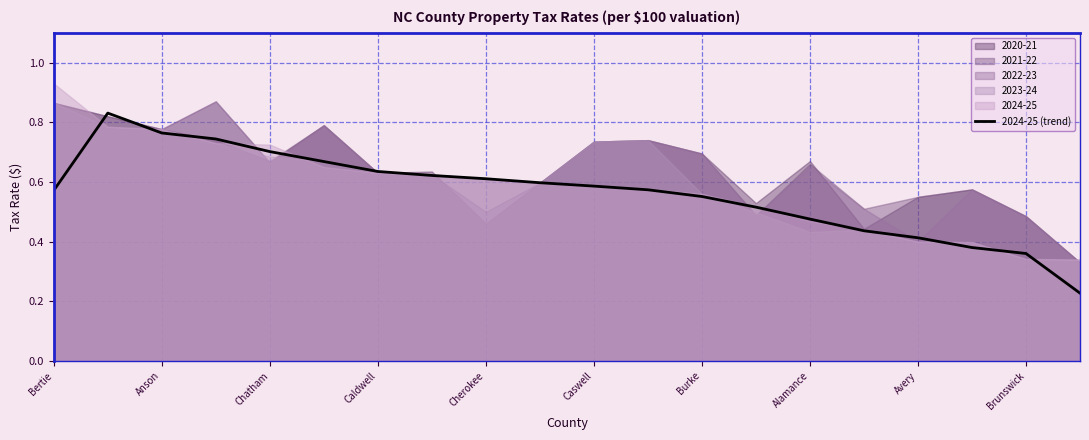

Reading right to left, list all the values displayed in this chart.

0.2	0.4	0.4	0.4	0.4	0.5	0.5	0.6	0.6	0.6	0.6	0.6	0.6	0.6	0.7	0.7	0.7	0.8	0.8	0.6